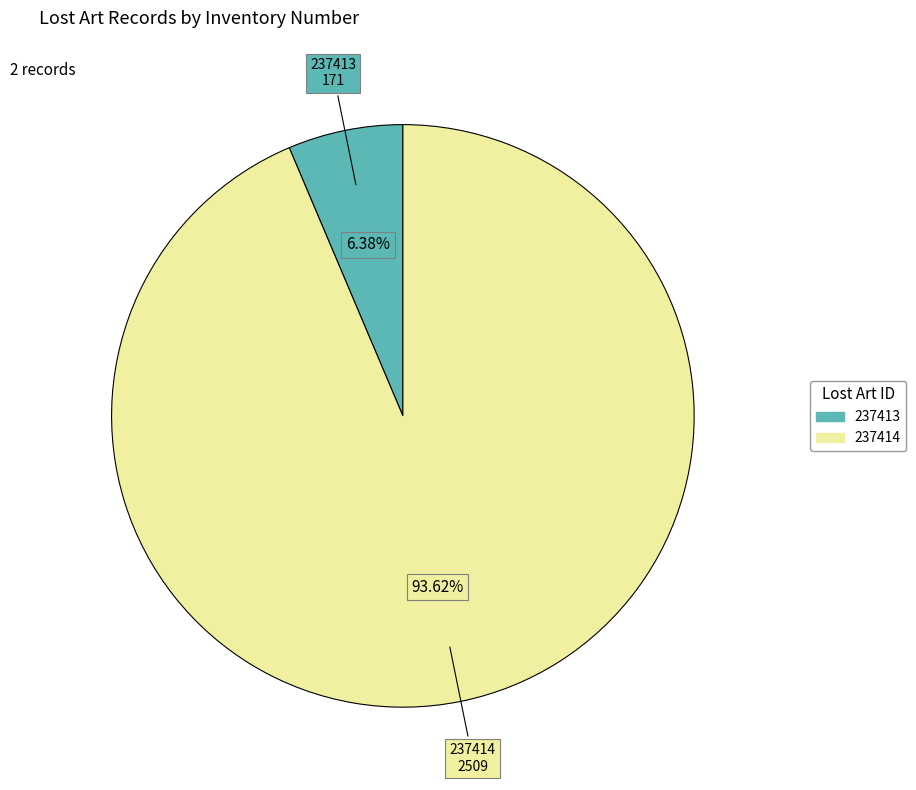

To the nearest percent, what percentage of the pie is 237413?

6%